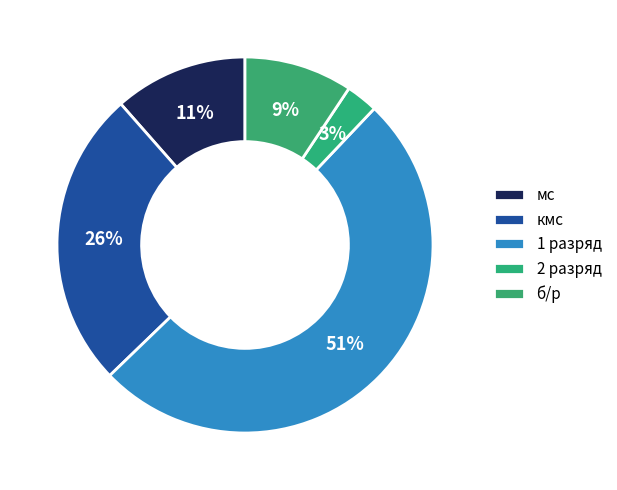

How many segments does this pie chart have?

5